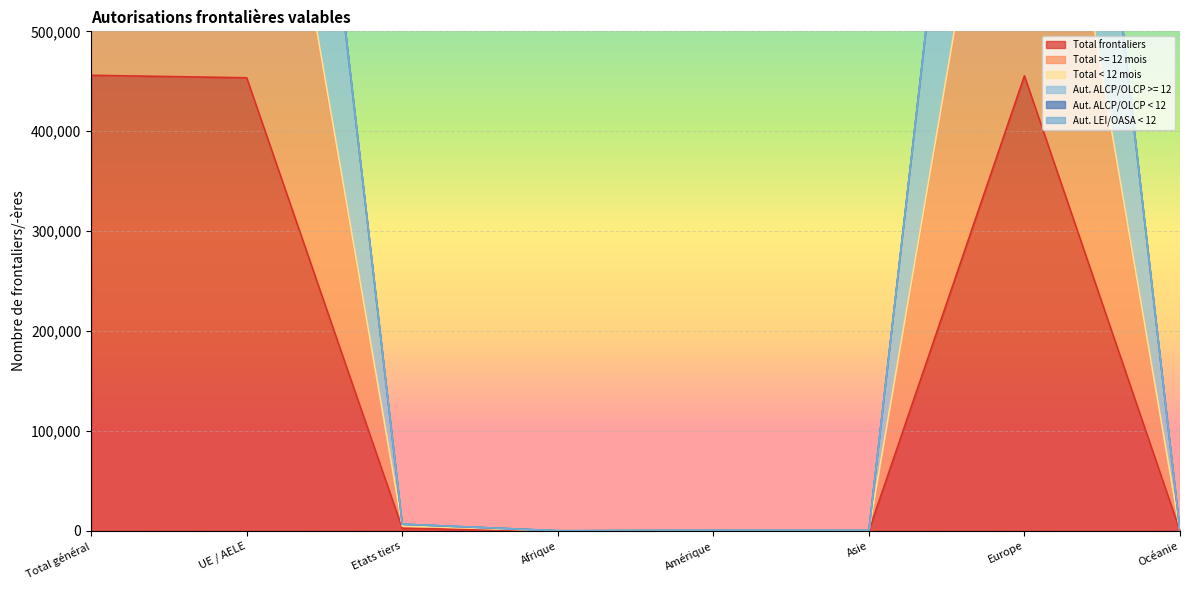

The Total frontaliers series shows 693515 at Total général. True or false?

False